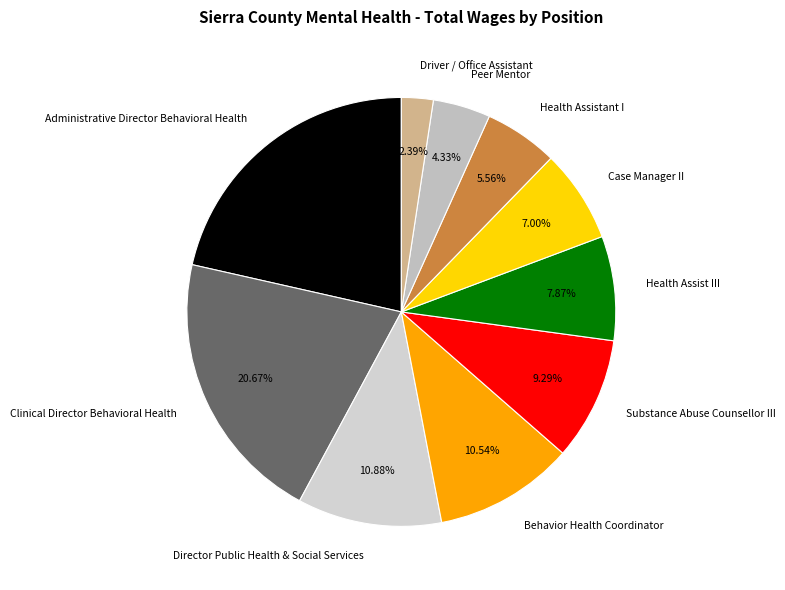

To the nearest percent, what is the combined percentage of Case Manager II and Director Public Health & Social Services?

18%